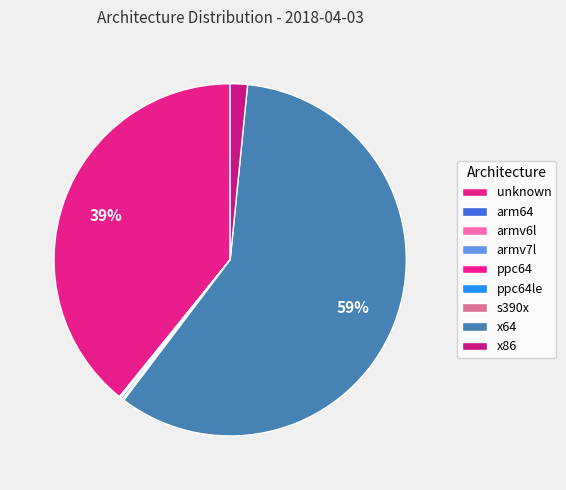

Is there any slice that represents more than half of the pie?

Yes